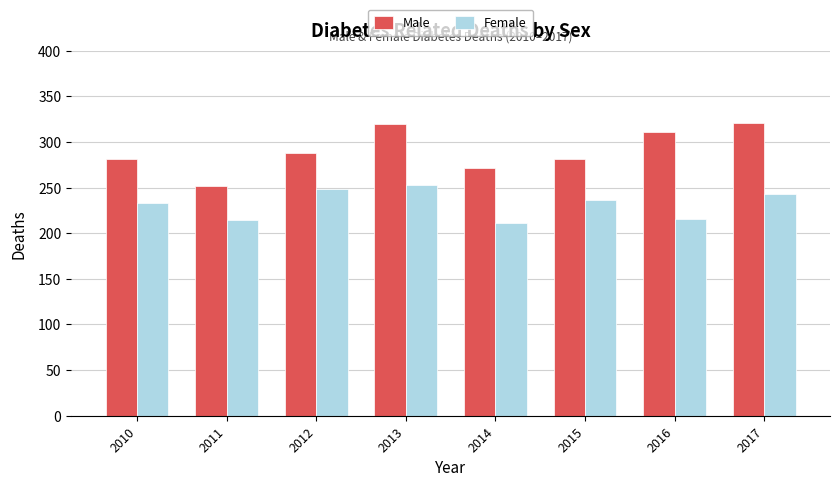

What is the total value across all series at 2014?

482